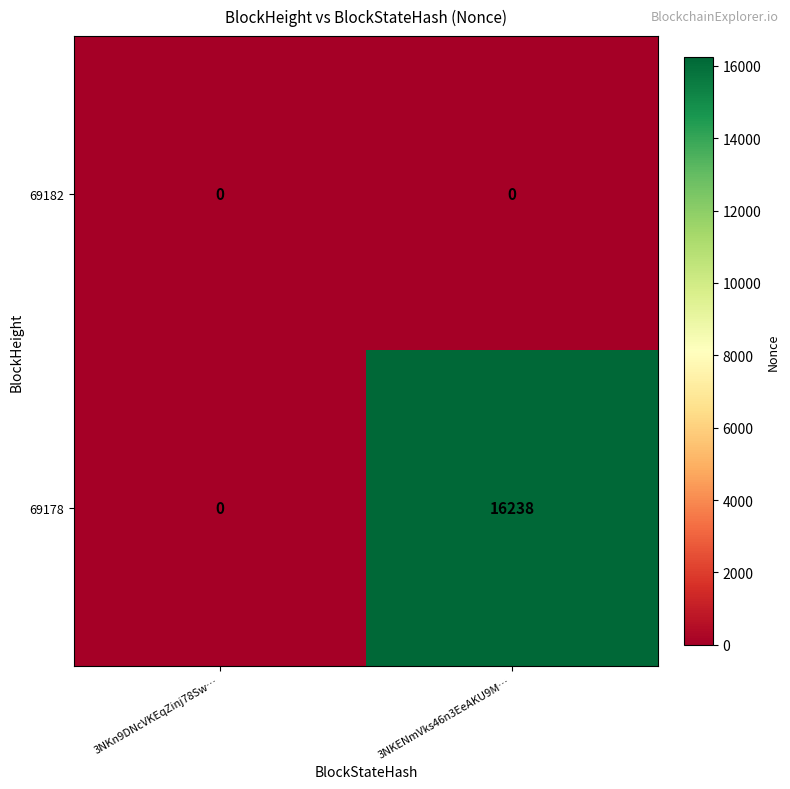

At which category is the sum across all series the highest?

3NKENmVks46n3EeAKU9M…